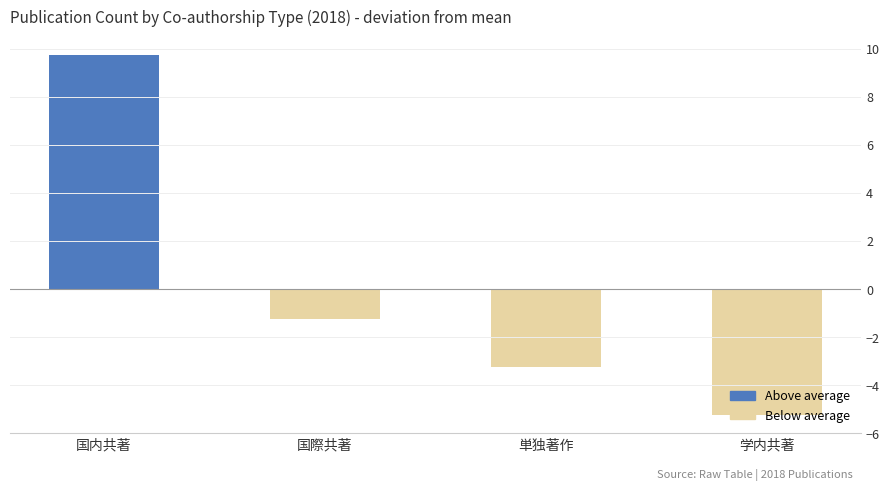

What is the difference between the second highest and minimum values?

4.0